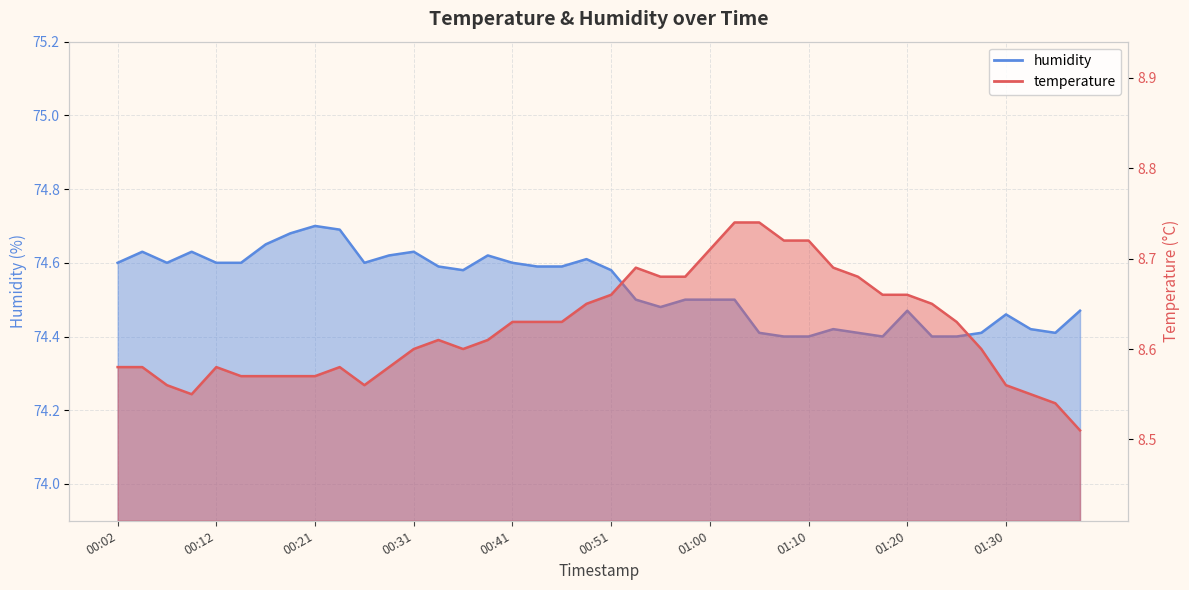

What is the total value across all series at 19?

83.3